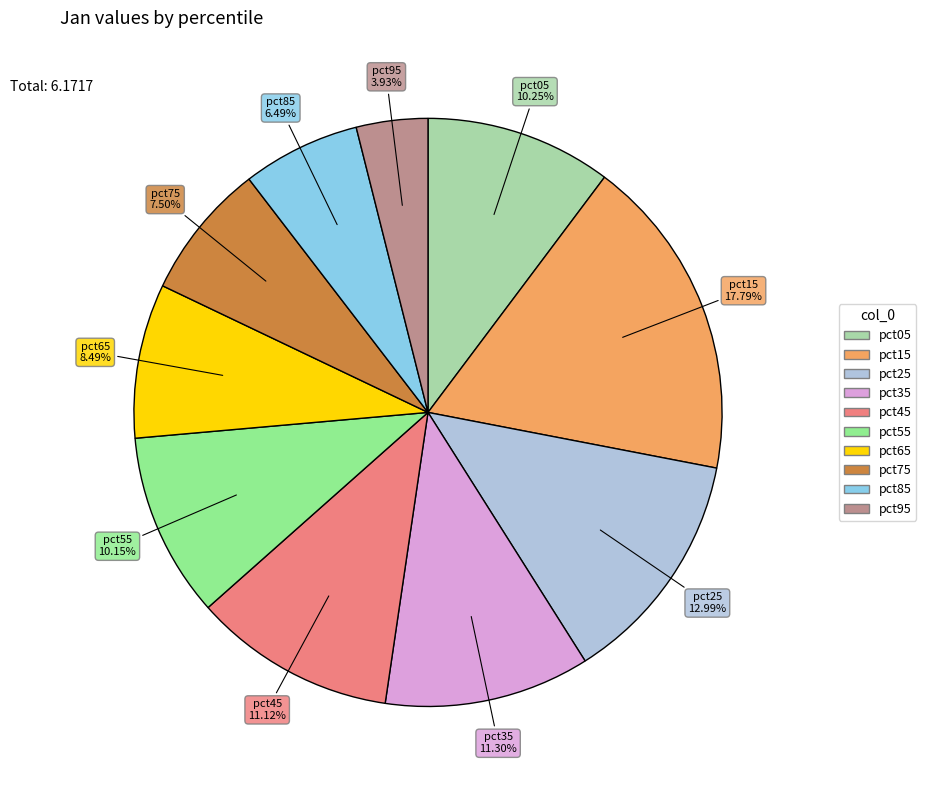

What percentage is NOT represented by pct85?

93.5%